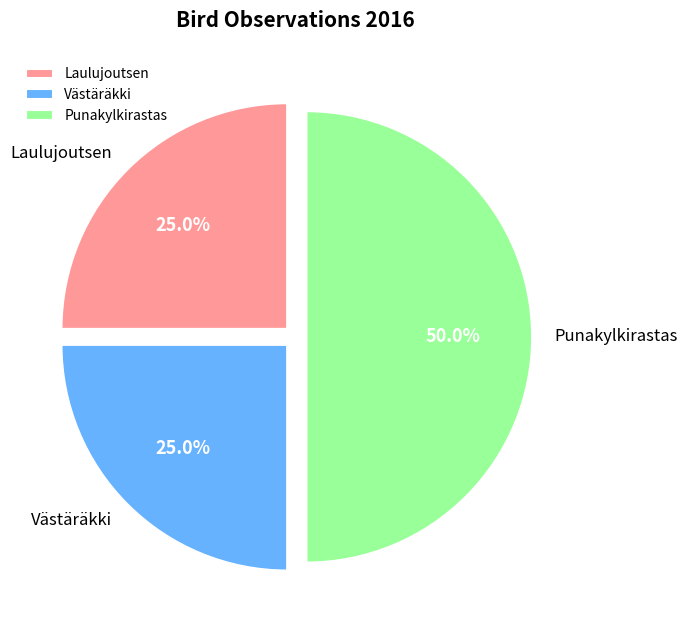

Does Laulujoutsen represent more than half of the total?

No